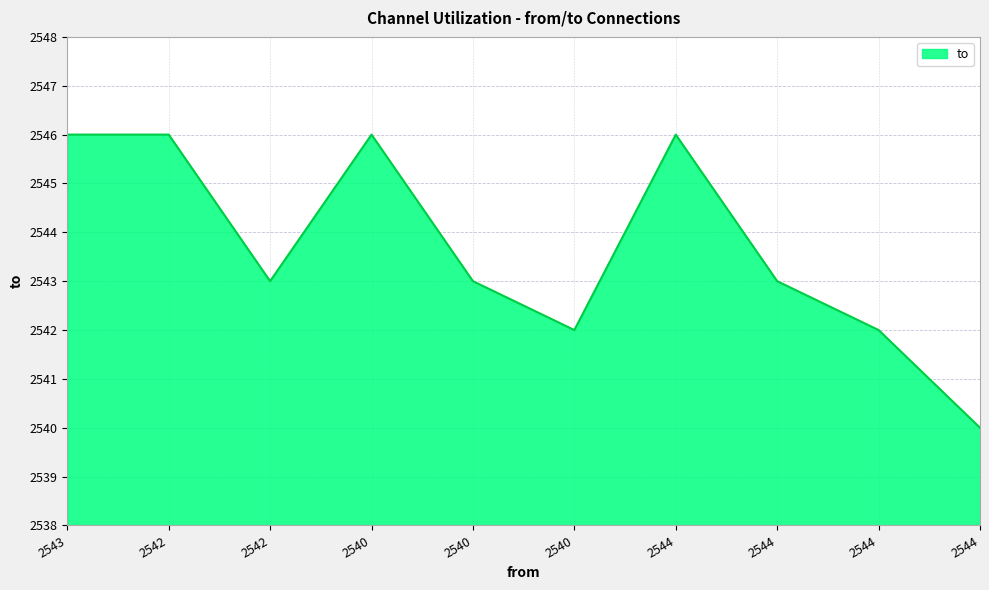

How many lines are shown in the chart?

1